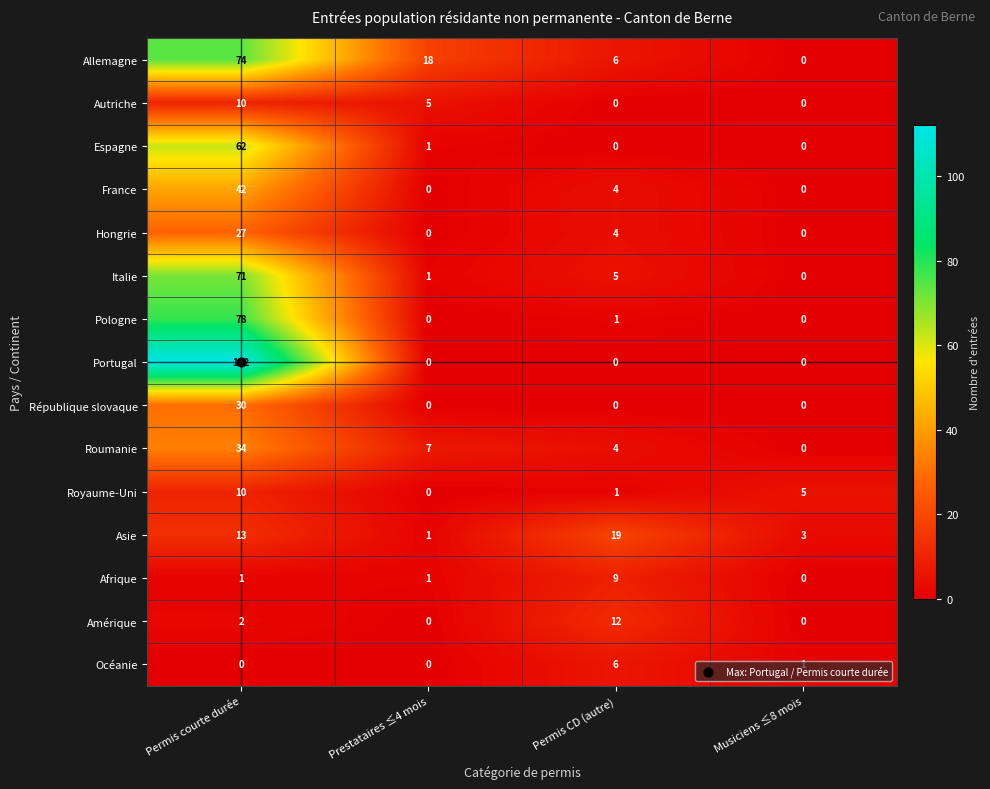

What value does the Hongrie series have at Permis CD (autre)?

4